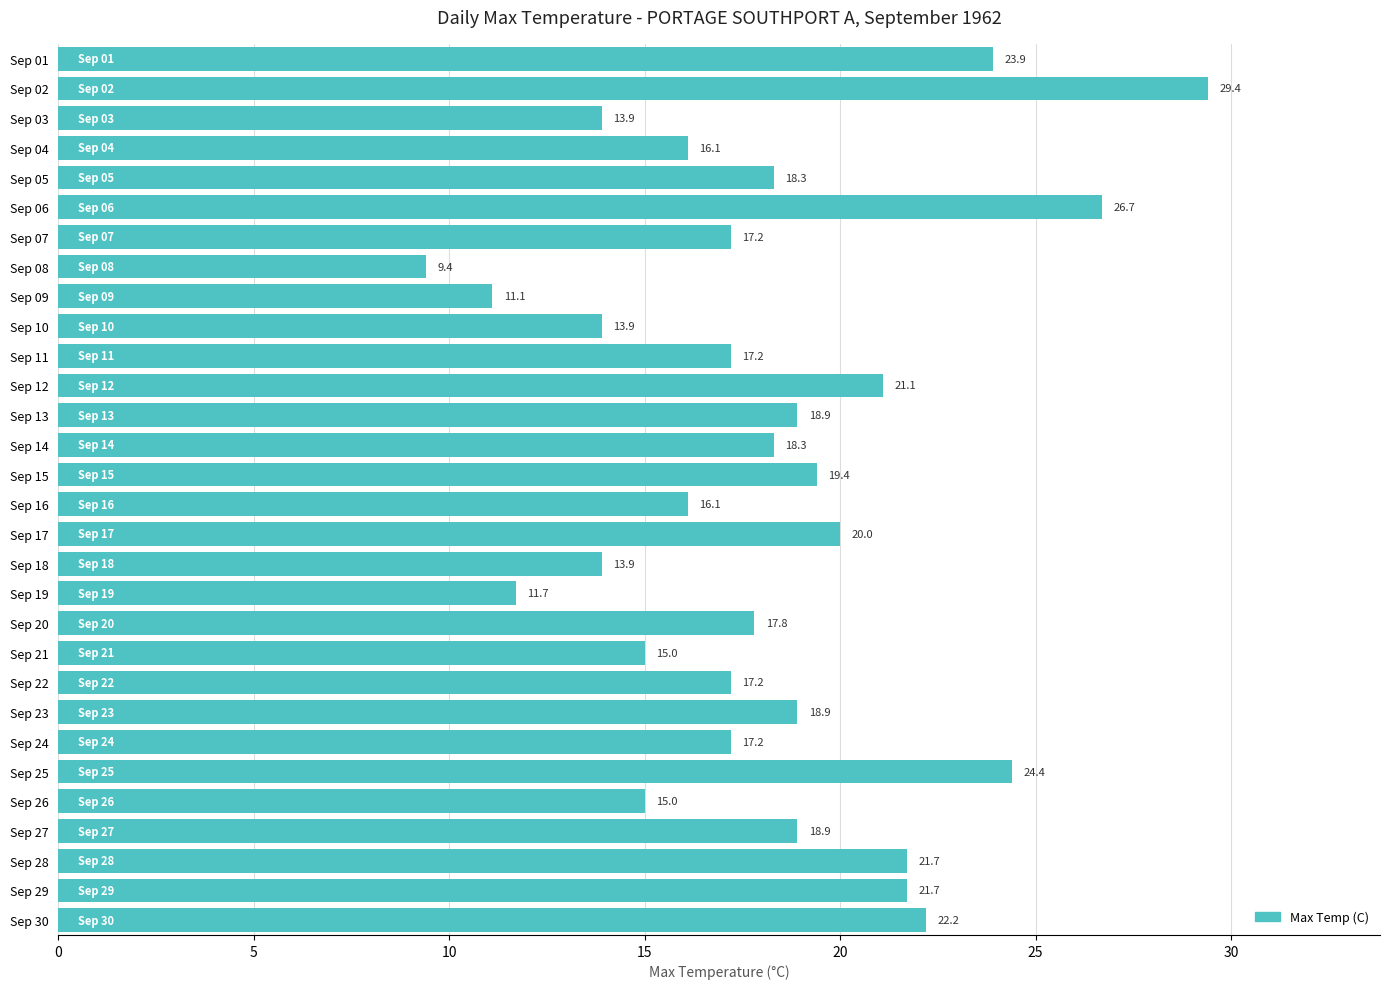

How many values are below 18?

15